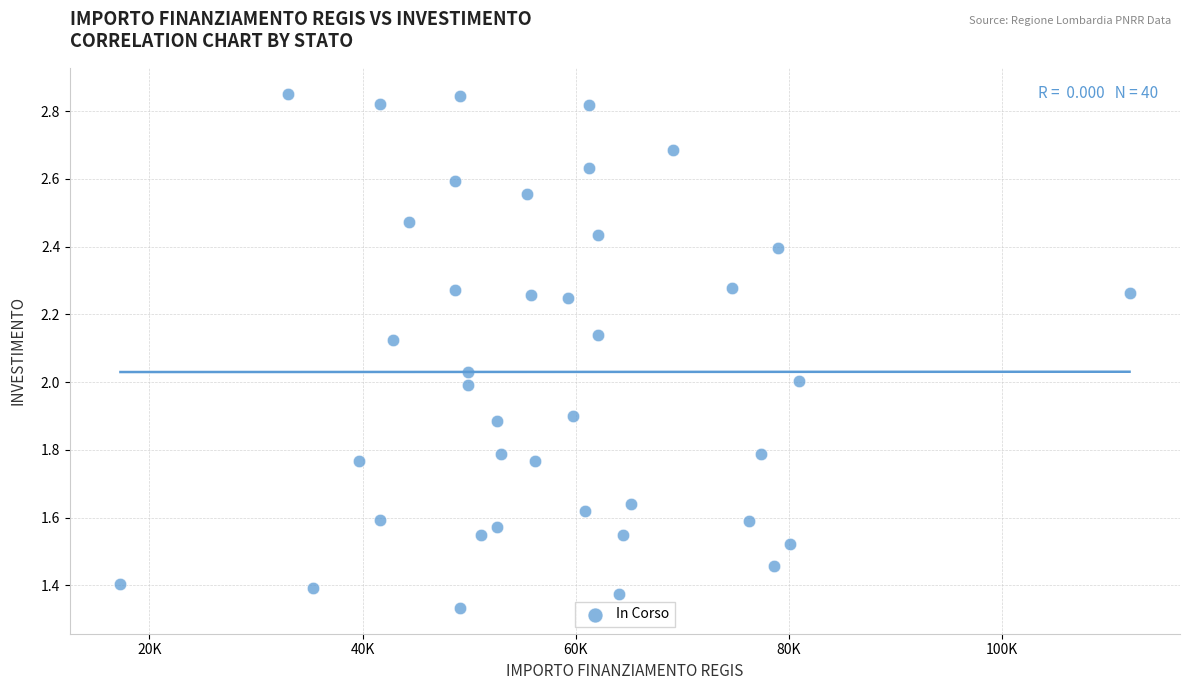

What is the range of X values (max minus min)?

94665.7